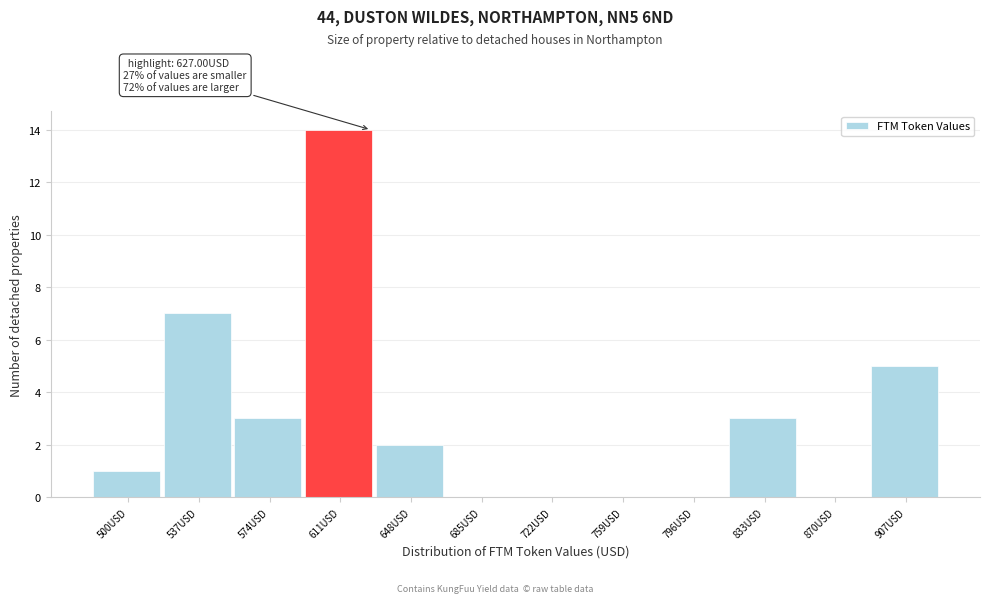

Reading right to left, what are all the values shown in this chart?

907USD=5	870USD=0	833USD=3	796USD=0	759USD=0	722USD=0	685USD=0	648USD=2	611USD=14	574USD=3	537USD=7	500USD=1